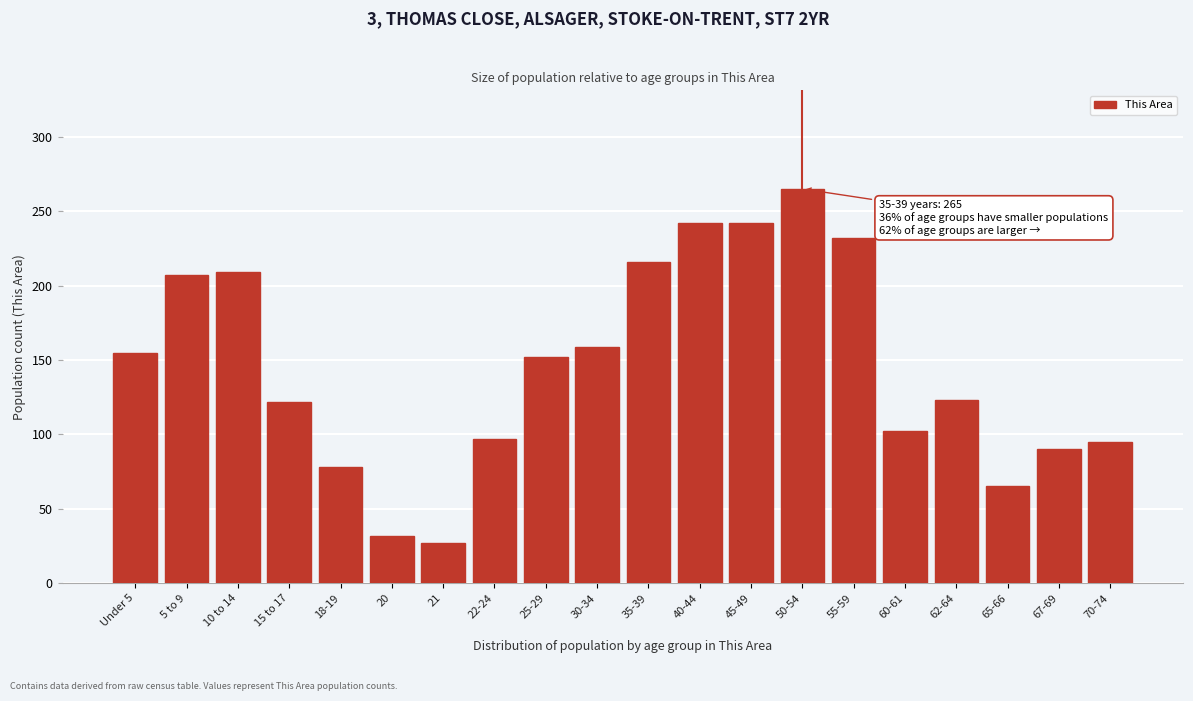

The chart shows a value of 219 at 15 to 17. True or false?

False